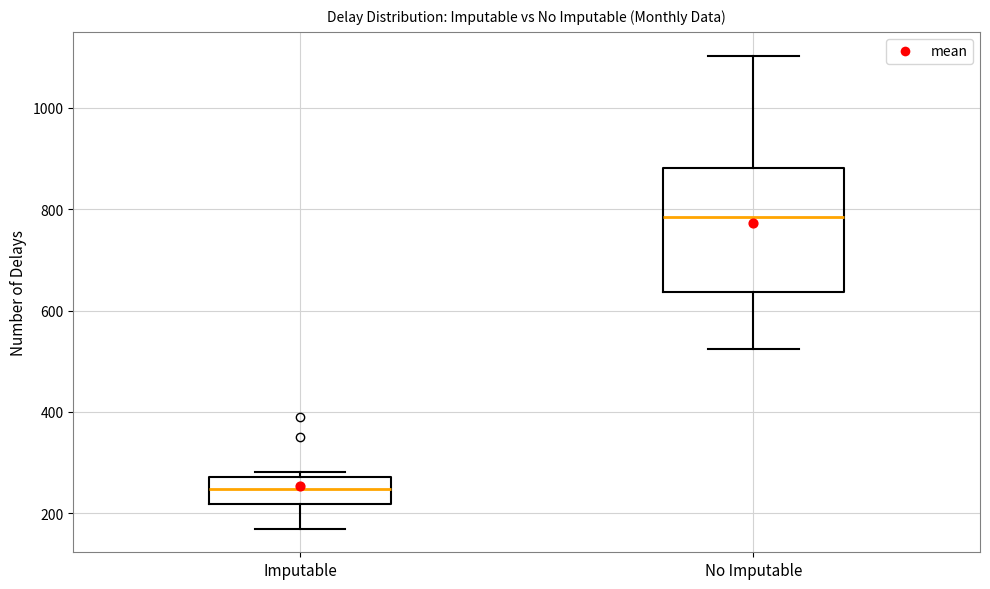

Which box has the highest median line?

No Imputable